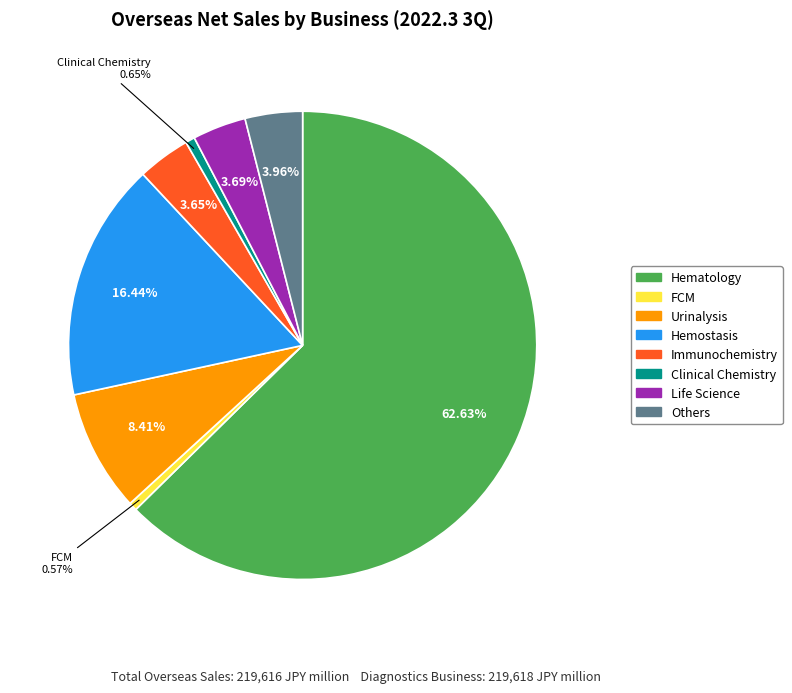

What is the ratio of the value at Immunochemistry to the value at Urinalysis?

0.4